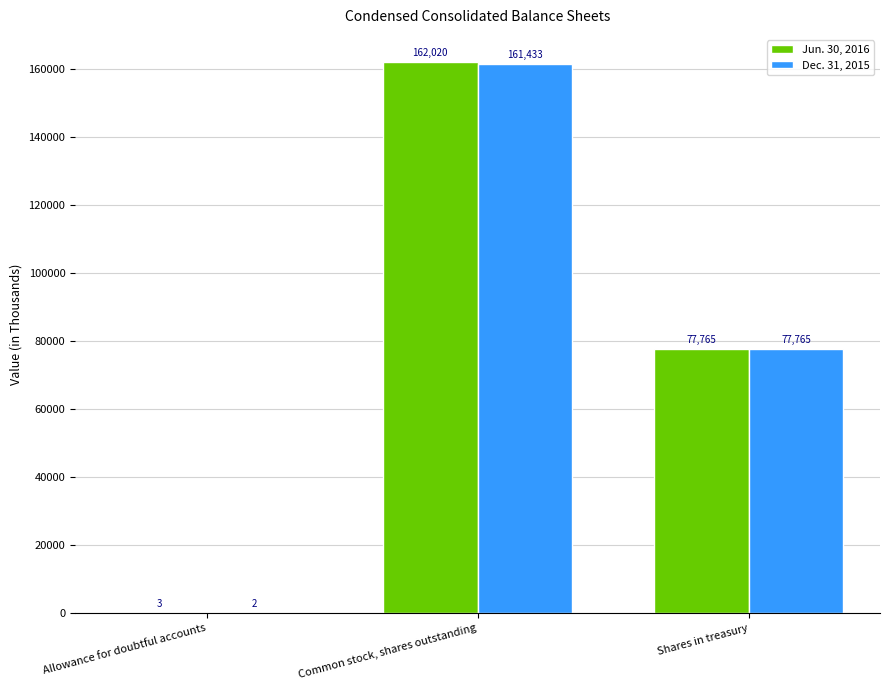

What is the spread (max minus min) of values at Allowance for doubtful accounts?

0.8